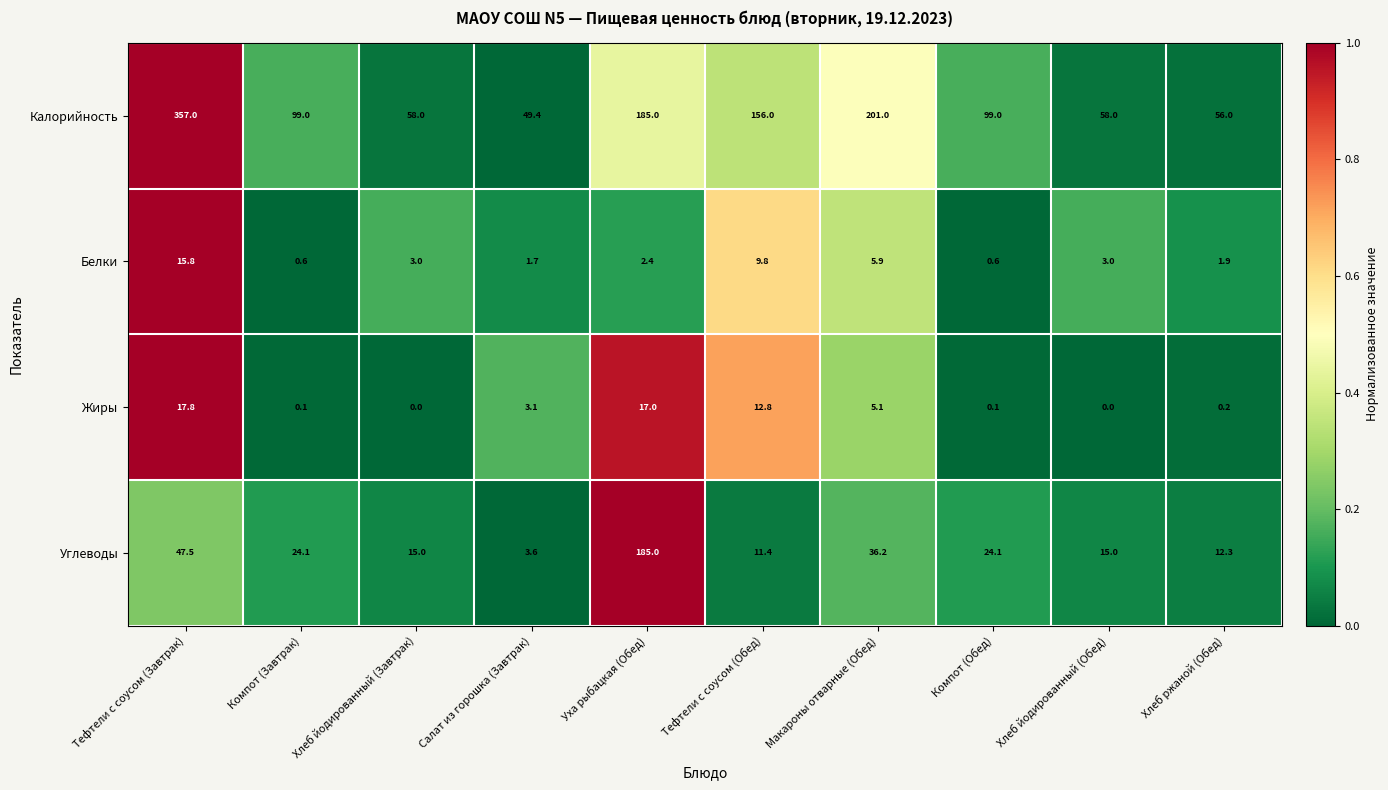

Which series has the widest spread of values?

Калорийность